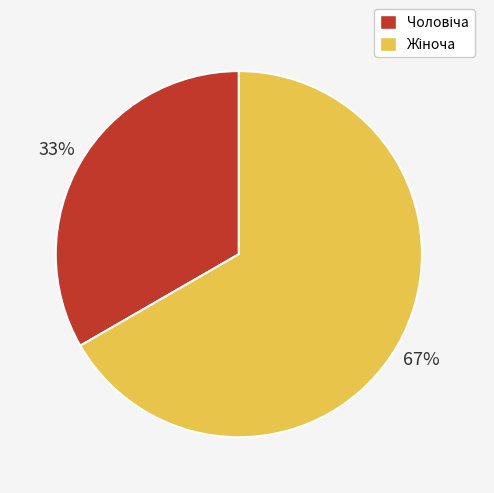

Is there any slice that represents more than half of the pie?

Yes